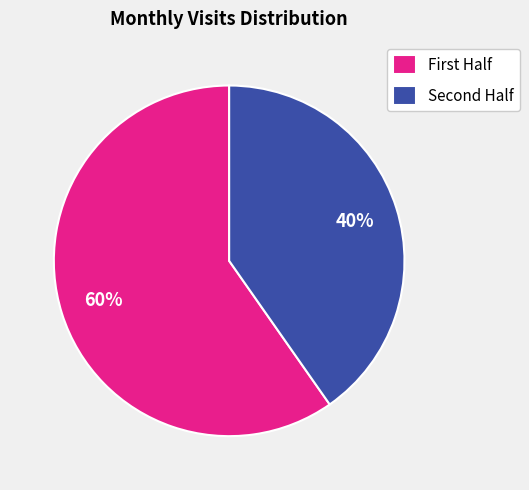

Rank the categories by value from lowest to highest.

Second Half, First Half